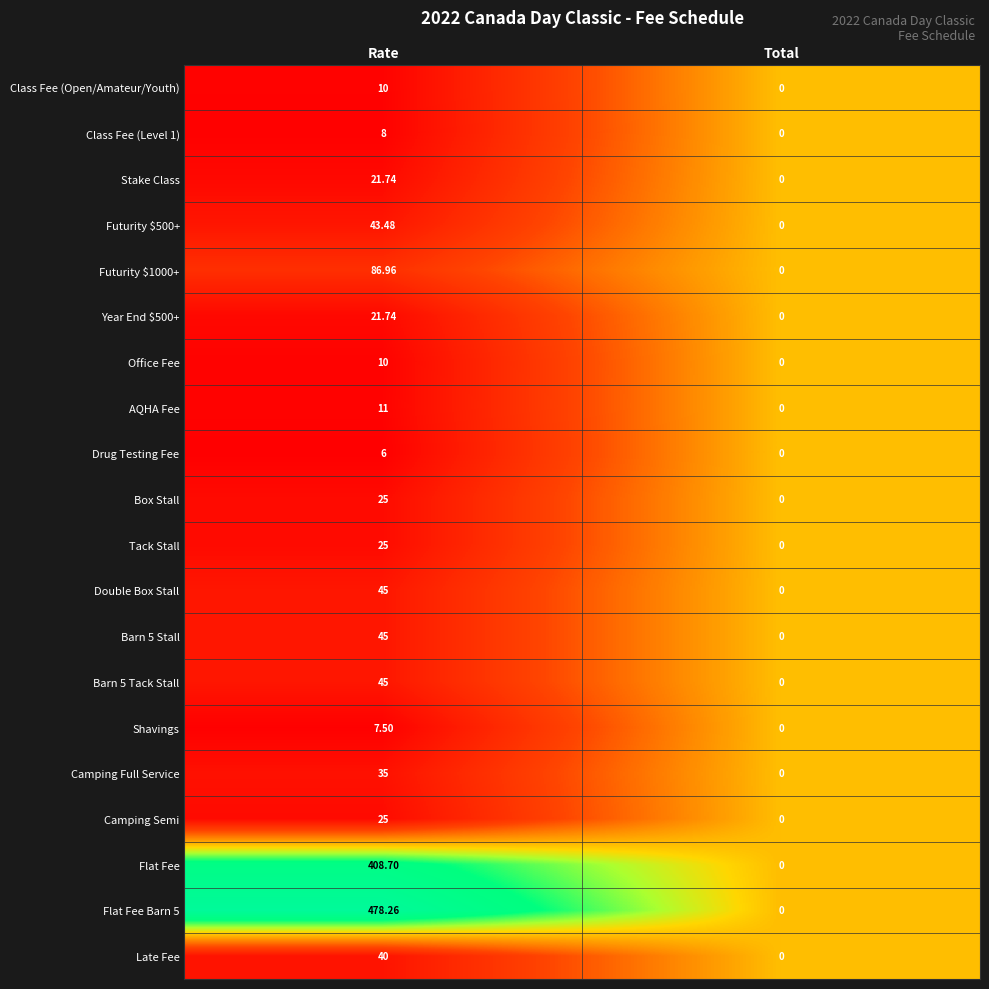

List the labels in order of Camping Full Service value, largest first.

Rate, Total